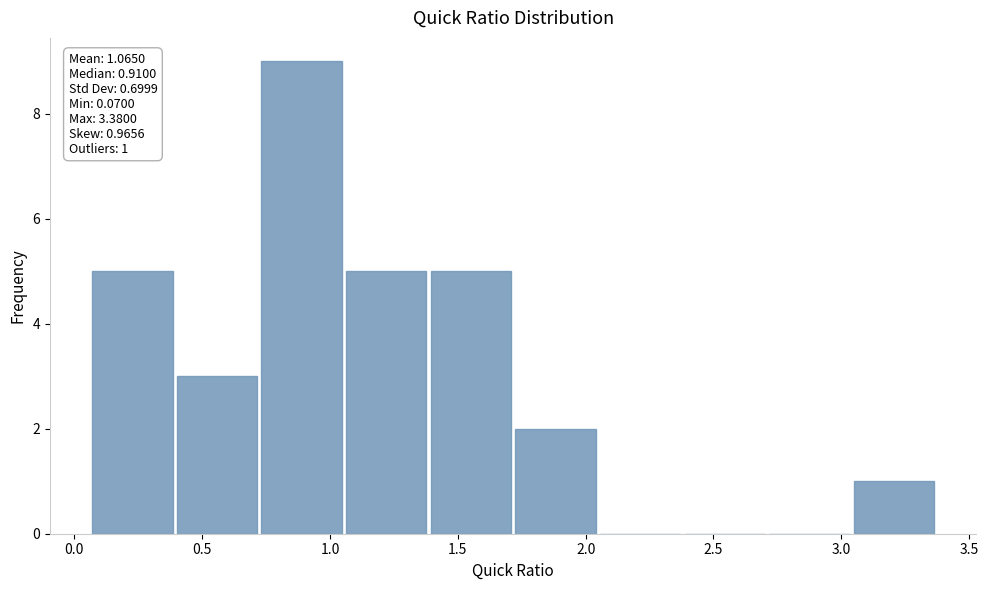

Over which range of the x-axis is the bar tallest?

0.75 to 1.05